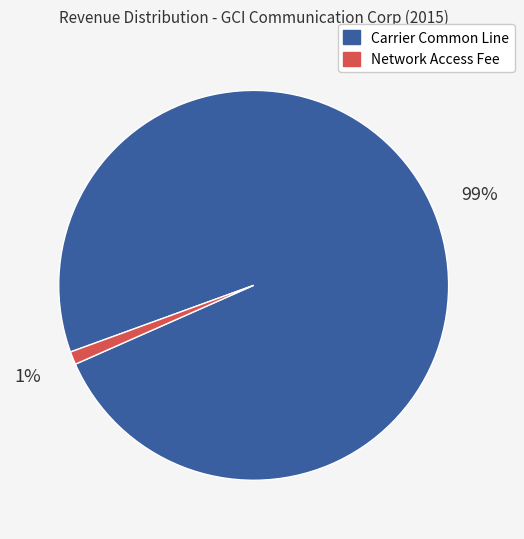

Is the sum of Network Access Fee and Carrier Common Line greater than half?

Yes